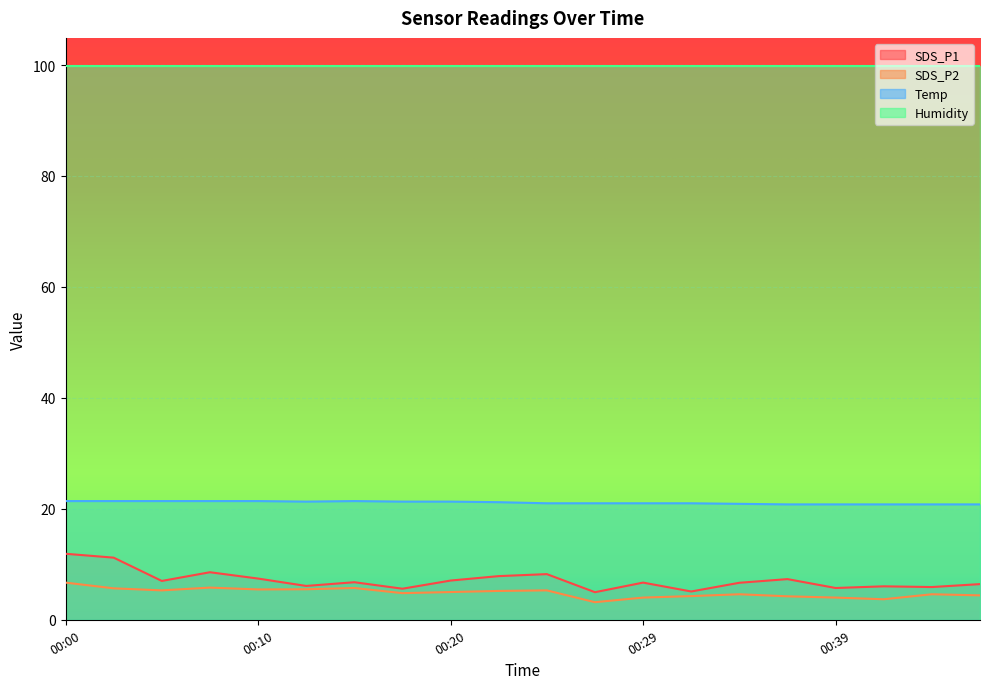

True or false: Humidity and SDS_P2 cross at least once.

False